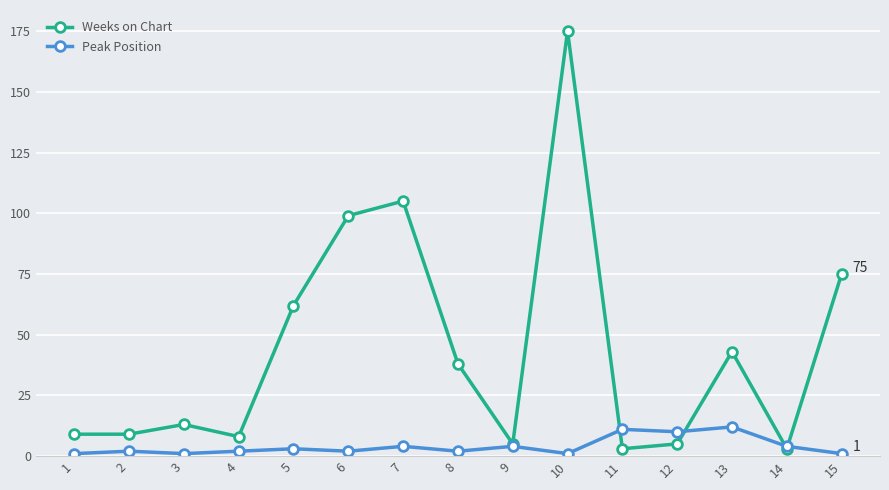

At which category does Weeks on Chart reach its first local peak?

3